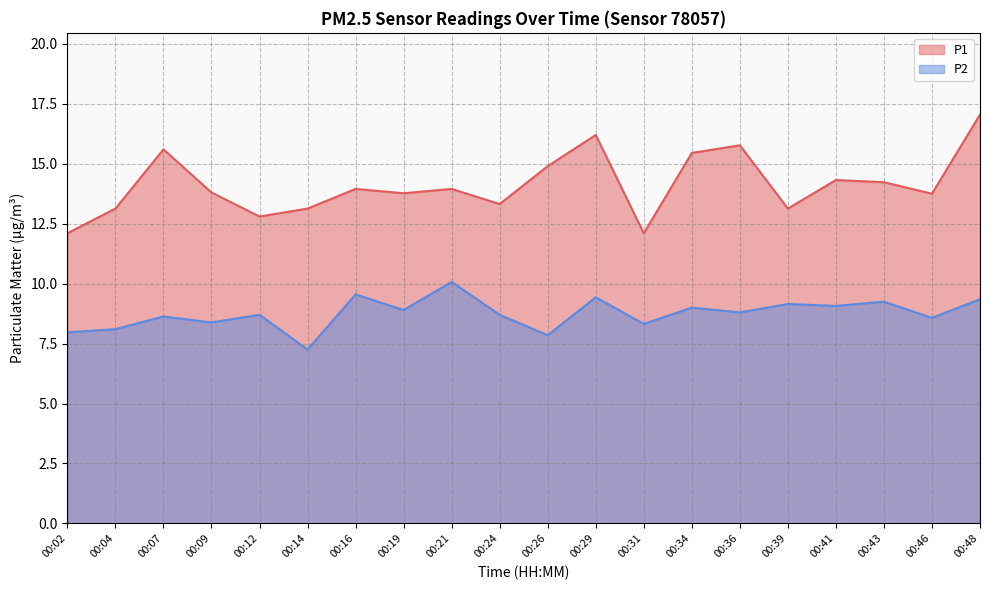

What are all the series names shown in the legend?

P1, P2